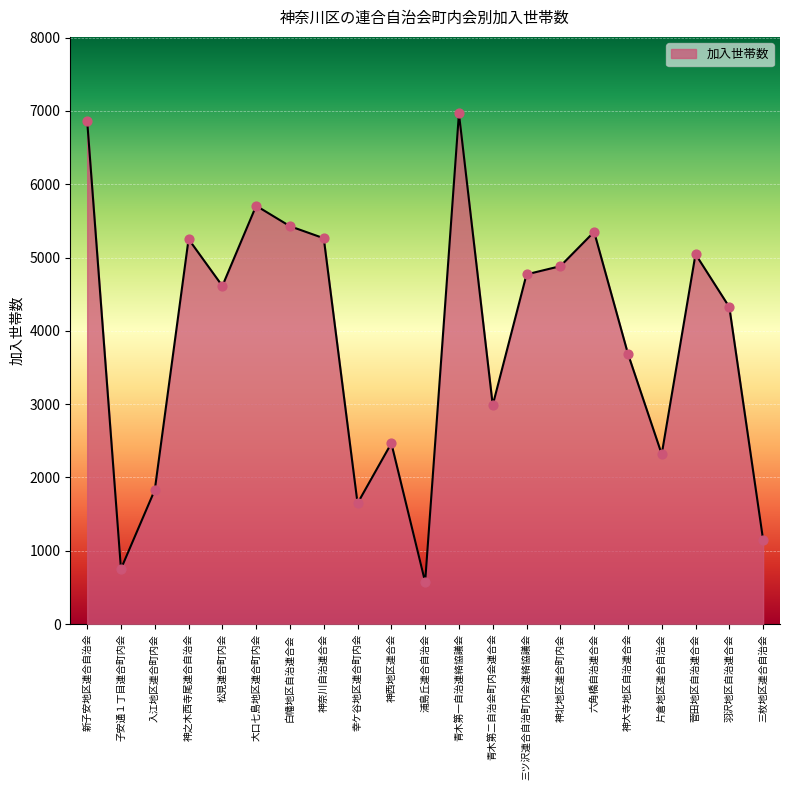

What is the ratio of the value at 六角橋自治連合会 to the value at 三枚地区連合自治会?

4.7